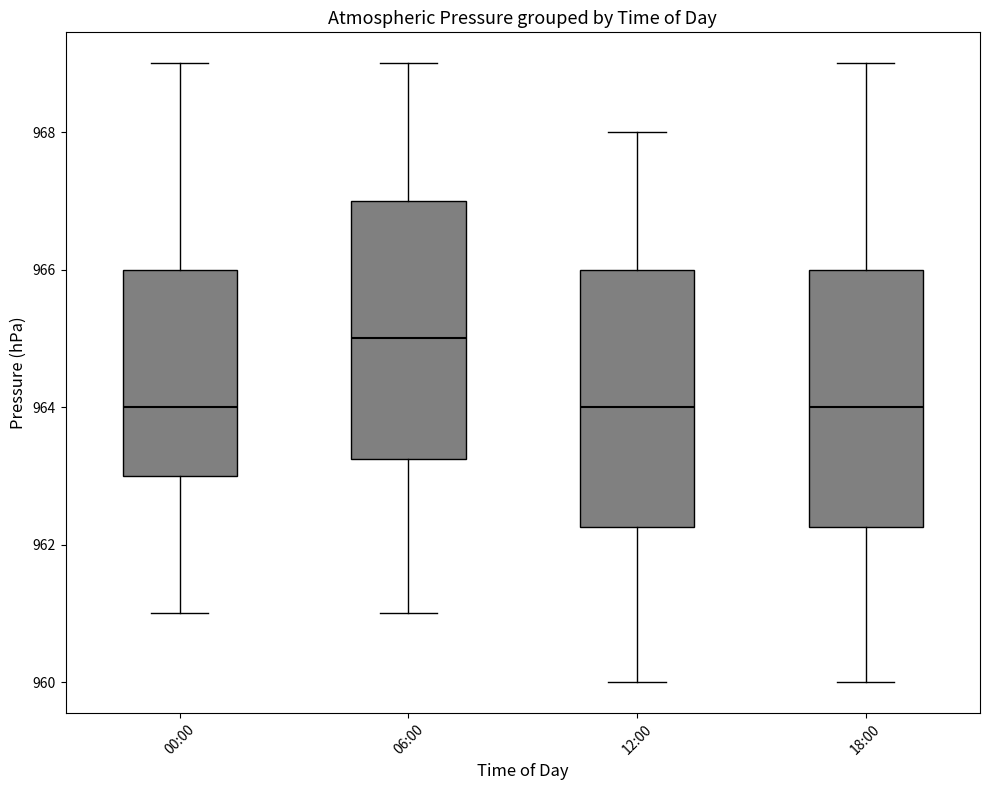

Where is the lower edge of the box for 06:00 on the y-axis? The values are not printed on the chart, so give them approximately, as read against the axis.

963.2